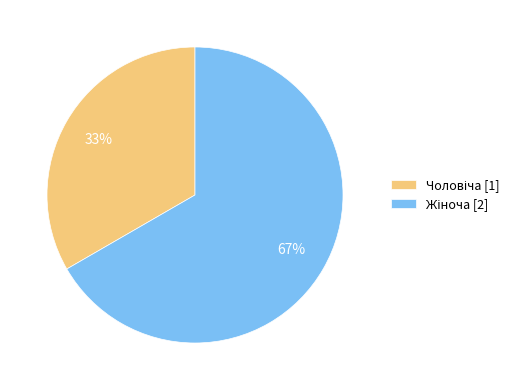

To the nearest percent, what is the average slice percentage?

50%